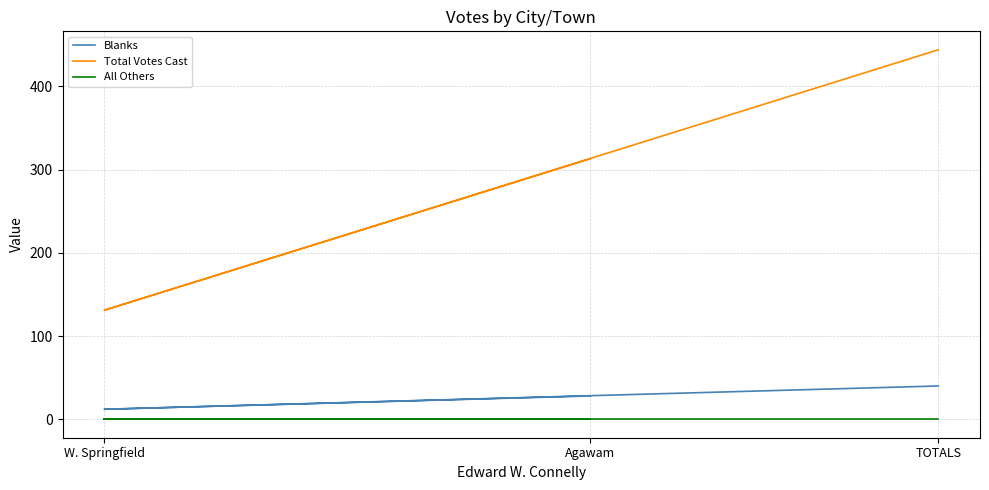

What is the difference between the highest and lowest values at TOTALS?

444